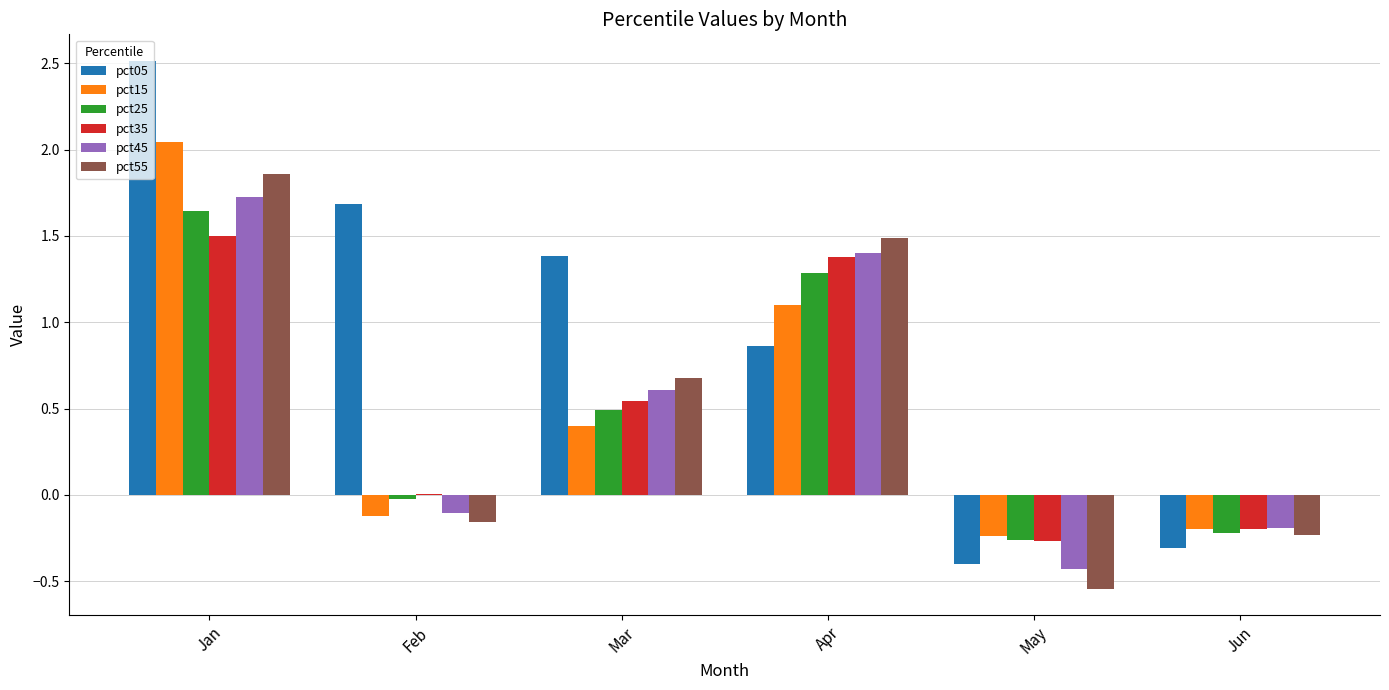

What is the sum of the pct45 values at May and Jun?

-0.6